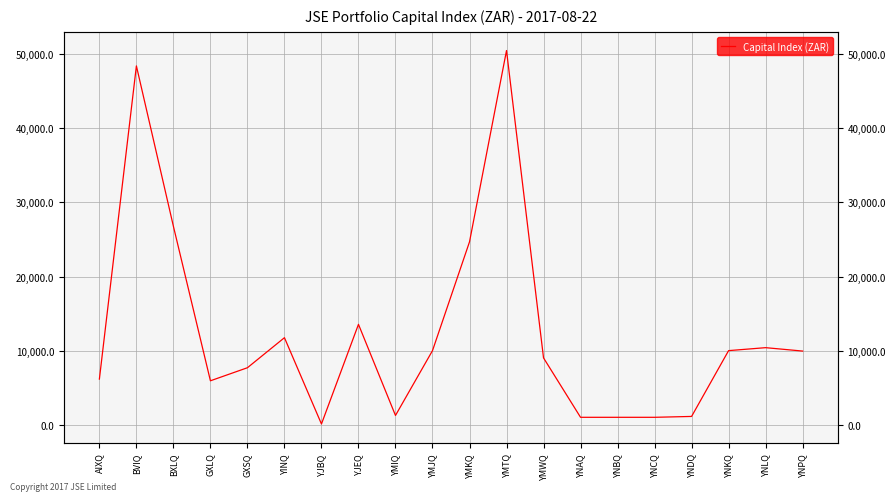

What is the sum of the values at YINQ and YNDQ?

12863.3